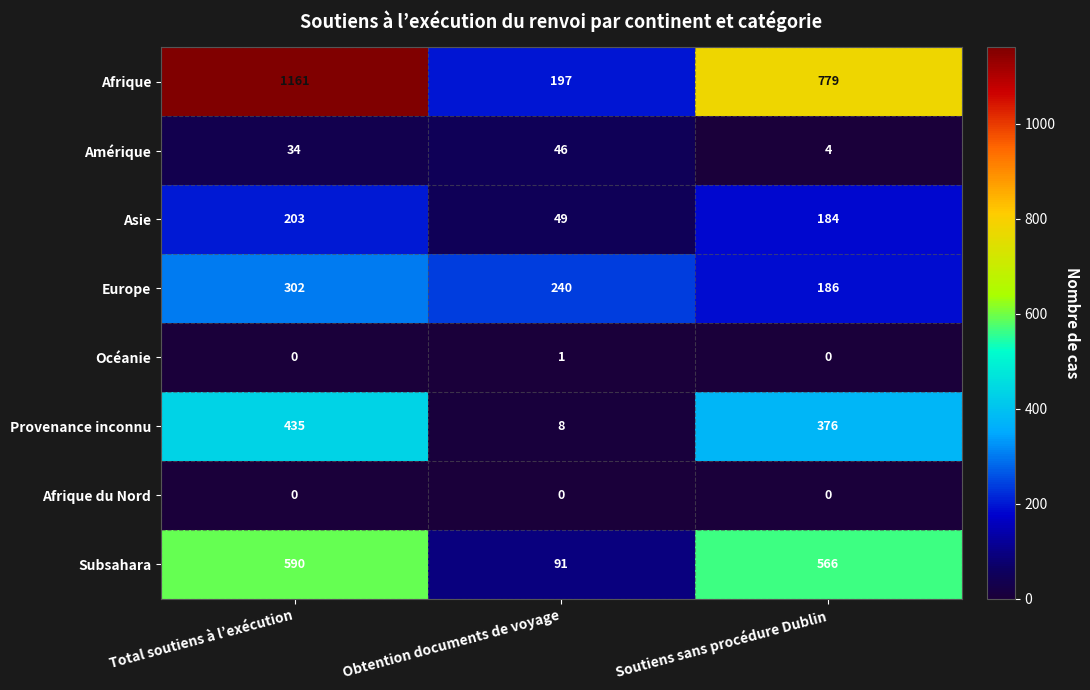

Between Total soutiens à l’exécution and Obtention documents de voyage, which series saw the biggest shift?

Afrique